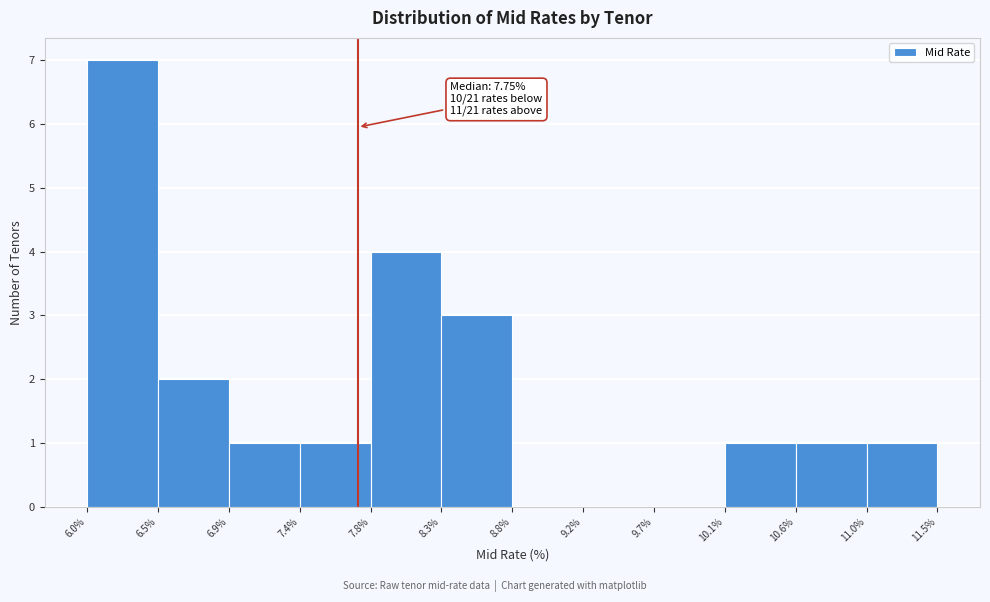

Which range on the x-axis has the tallest bar?

6.0% to 6.5%